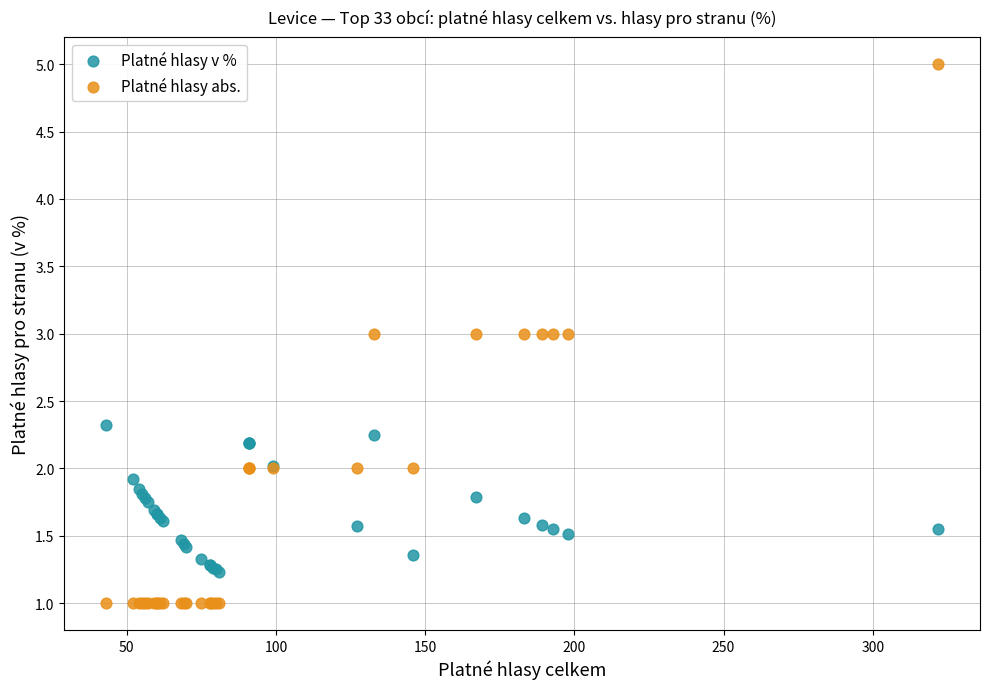

Which series contains the lowest Y value?

Platné hlasy abs.